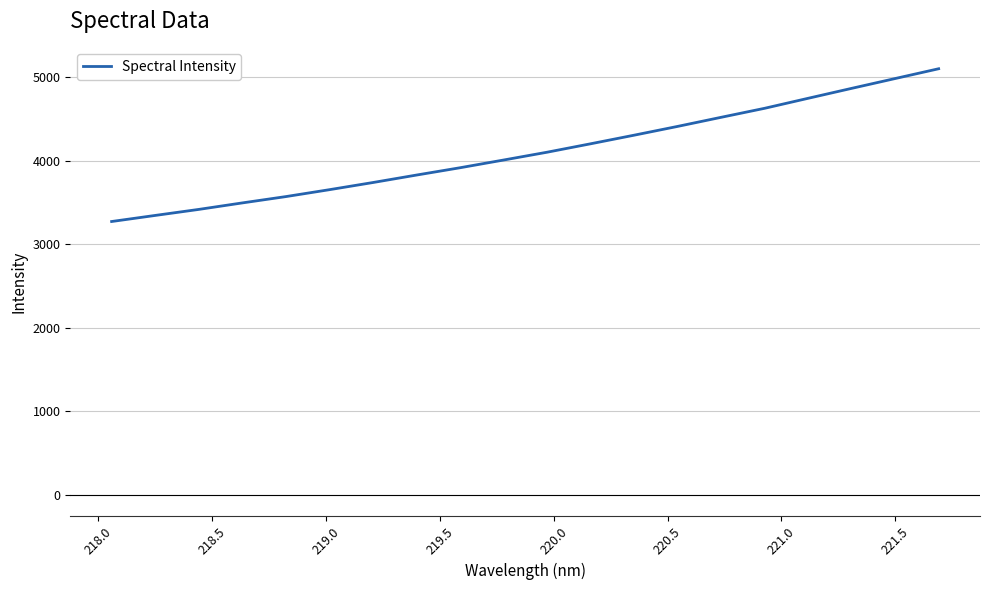

What is the minimum value shown in the chart?

3273.4